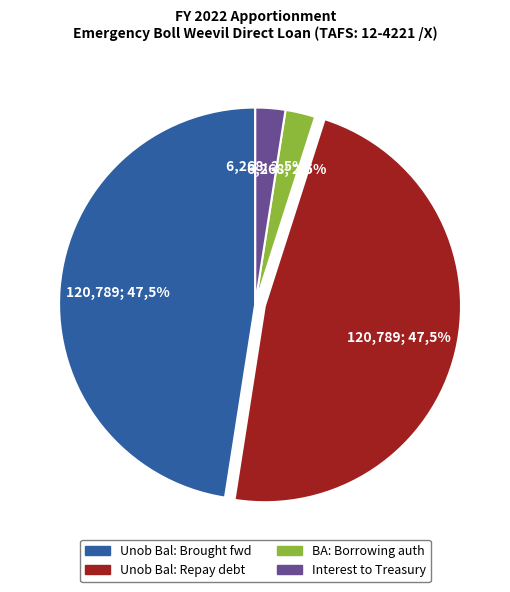

To the nearest percent, what is the combined percentage of BA: Mand: Borrowing authority and Payment of interest to Treasury?

5%